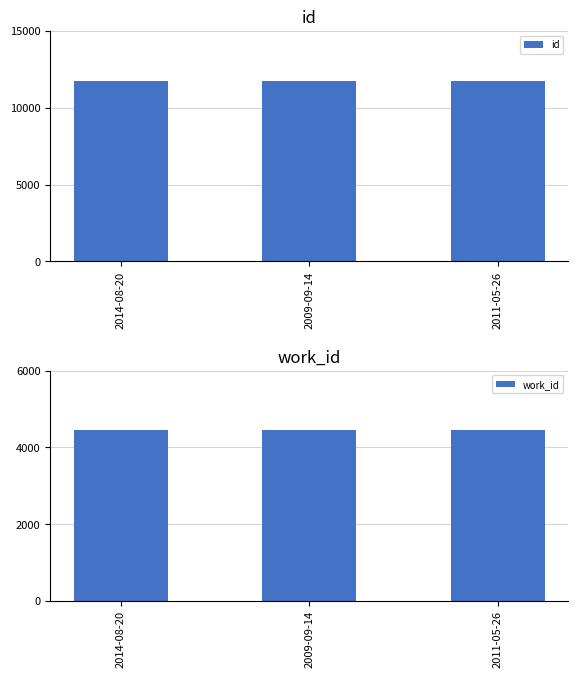

At how many categories does at least one series exceed 5323?

3